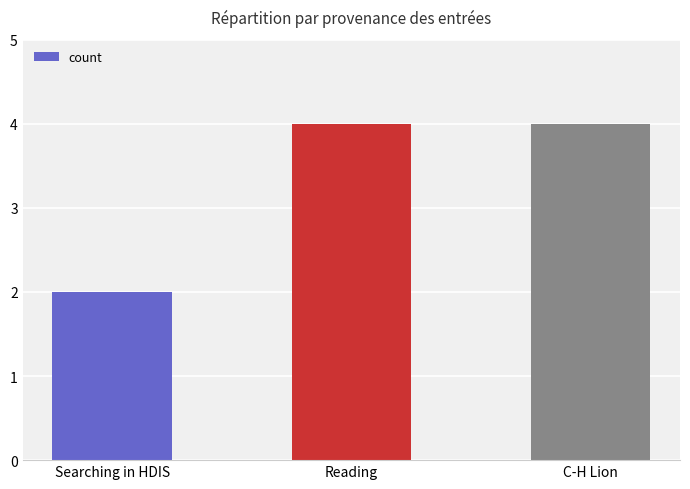

What is the label of the 1st bar from the right?

C-H Lion